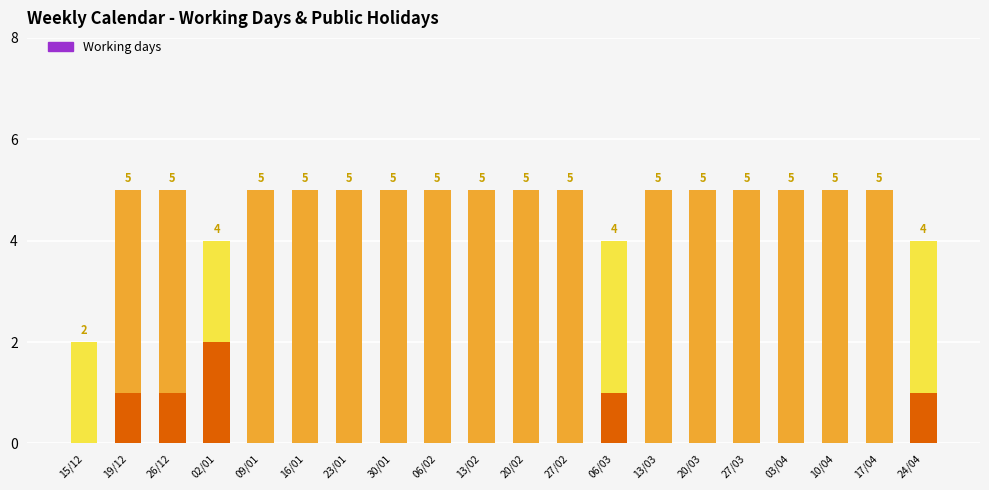

The value of Working days at 20/02 is 3. True or false?

False